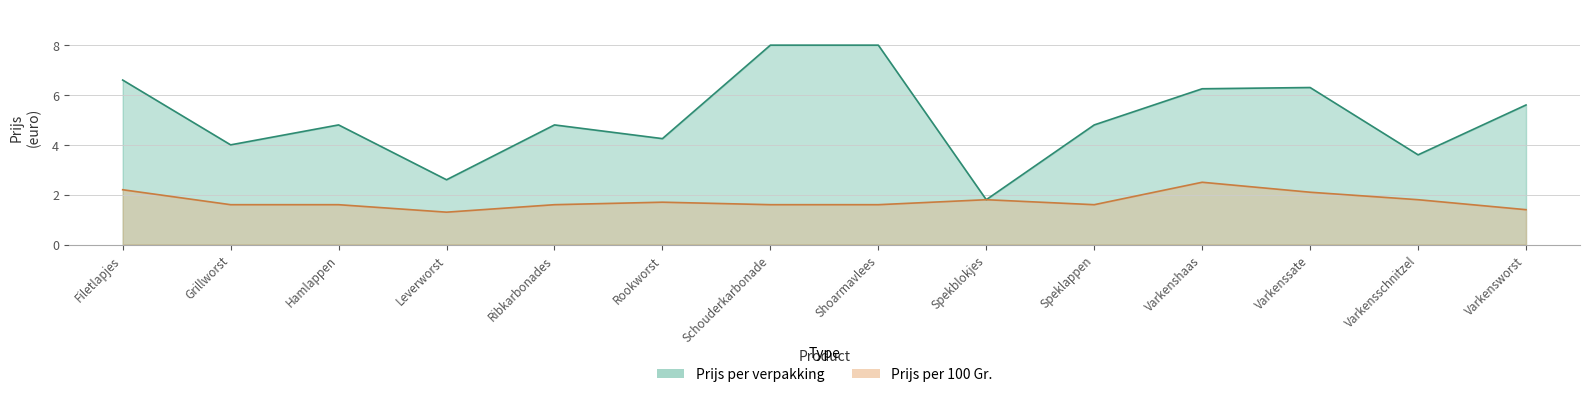

What is the difference between the highest and lowest values at Leverworst?

1.3